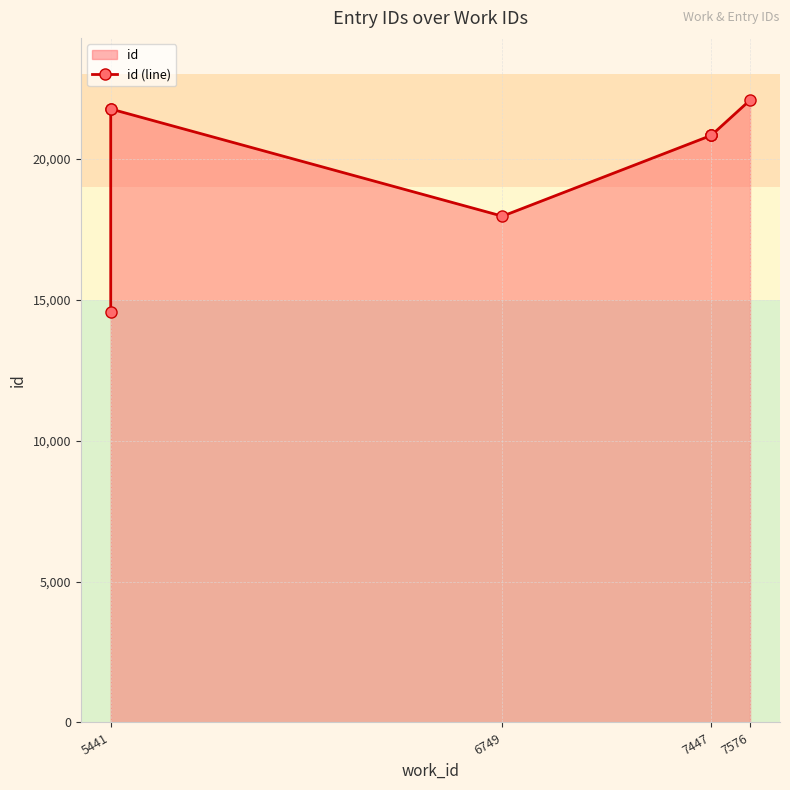

How many lines are shown in the chart?

1